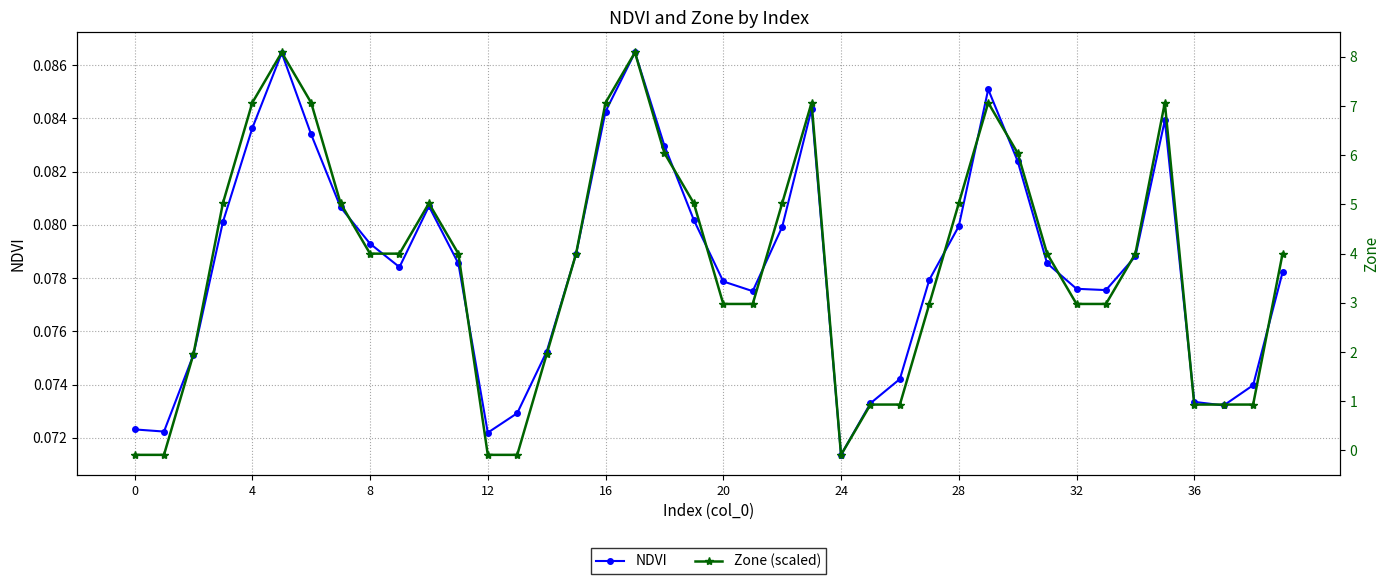

What is the minimum value for Zone (scaled)?

0.1